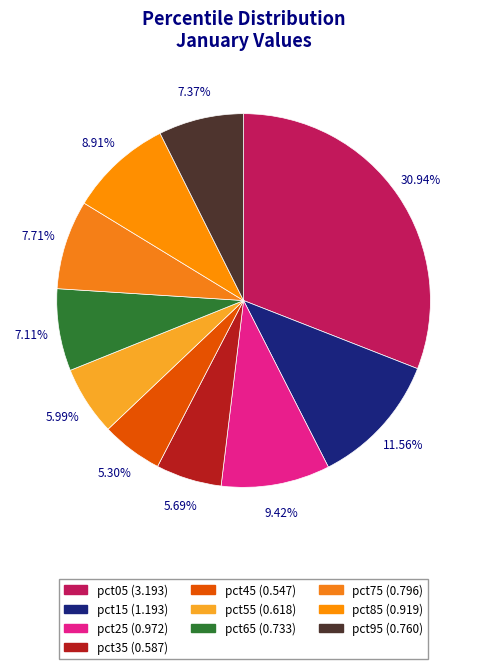

Which has a higher value, pct95 or pct75?

pct75